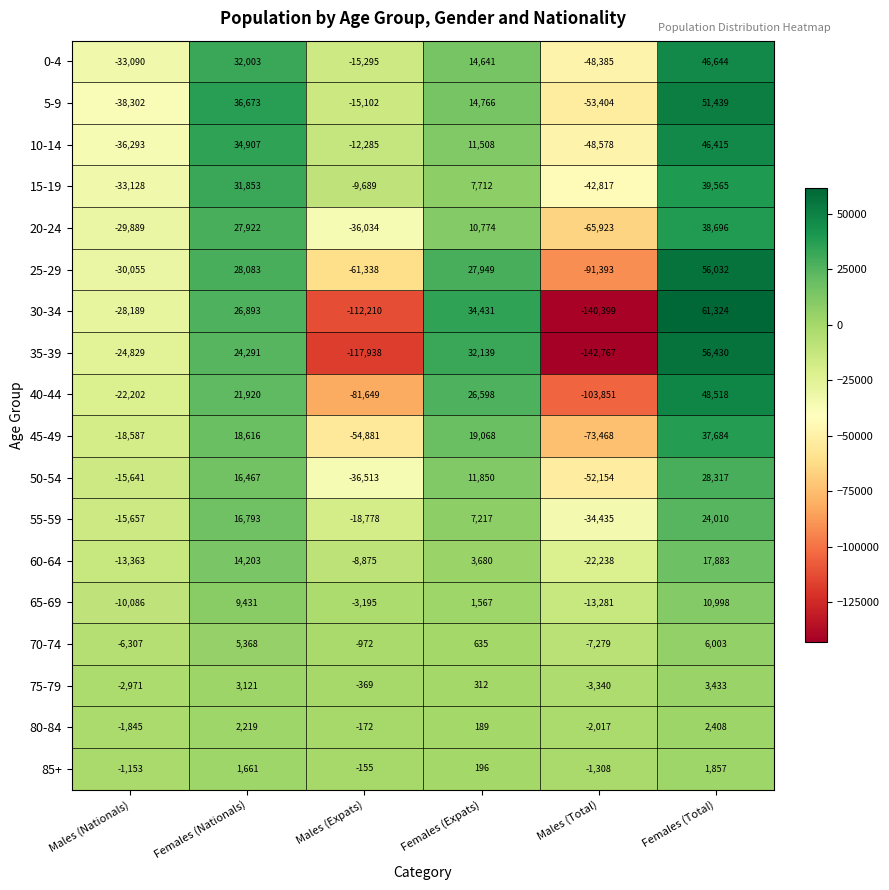

At which category does the chart reach its minimum across all series?

Males (Total)